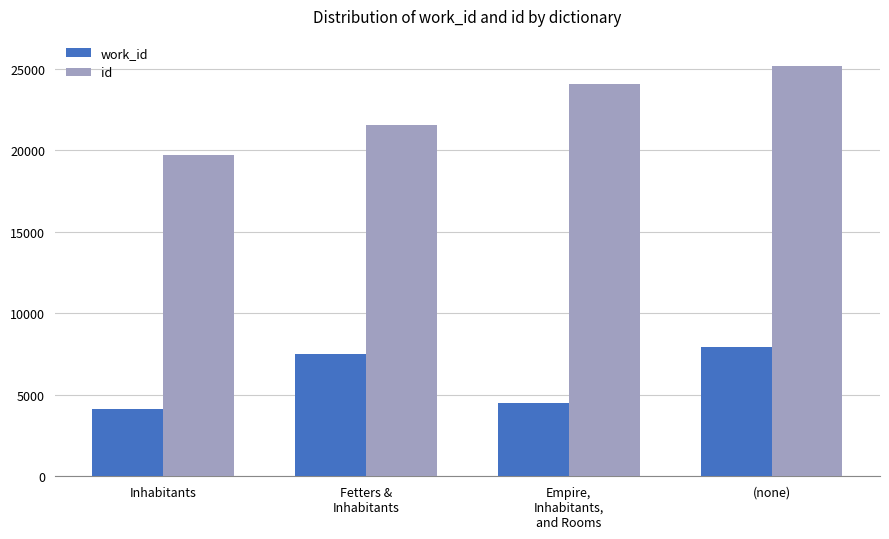

At which category is the sum across all series the highest?

(none)